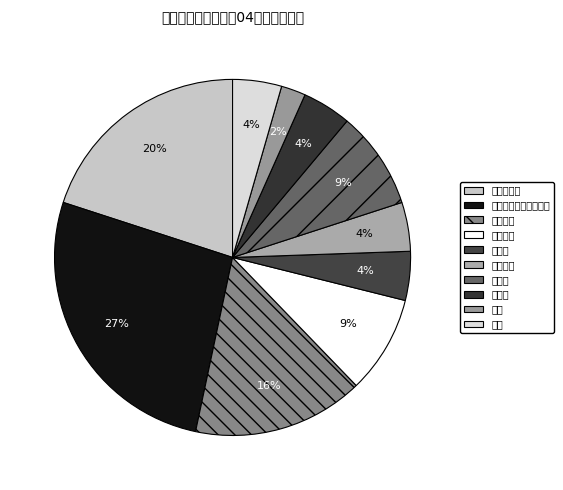

To the nearest percent, what portion does 酒类 represent?

2%